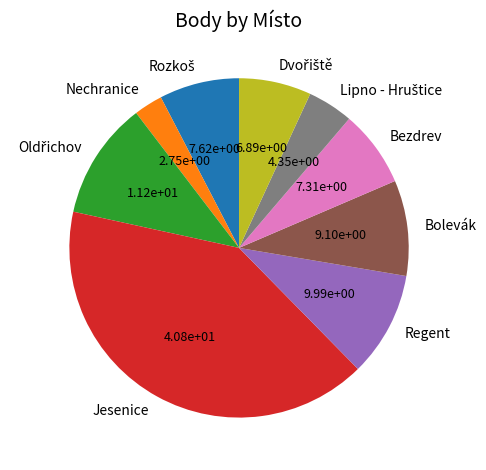

Which category has the smallest portion of the pie?

Nechranice